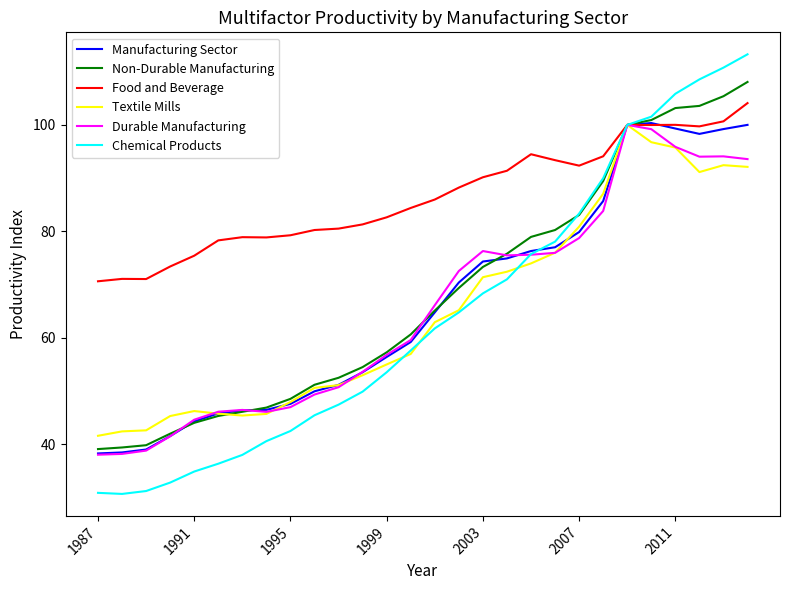

What is the difference between the maximum and minimum values in the Non-Durable Manufacturing series?

69.0